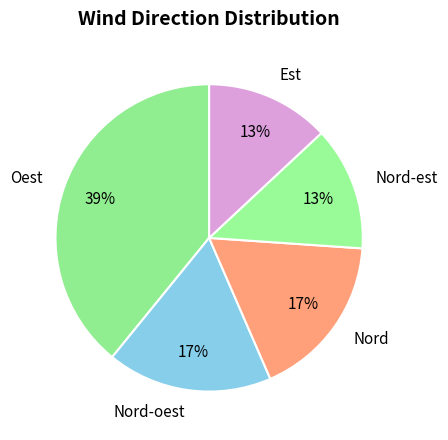

To the nearest percent, what is the difference between the largest and smallest slice percentages?

26%